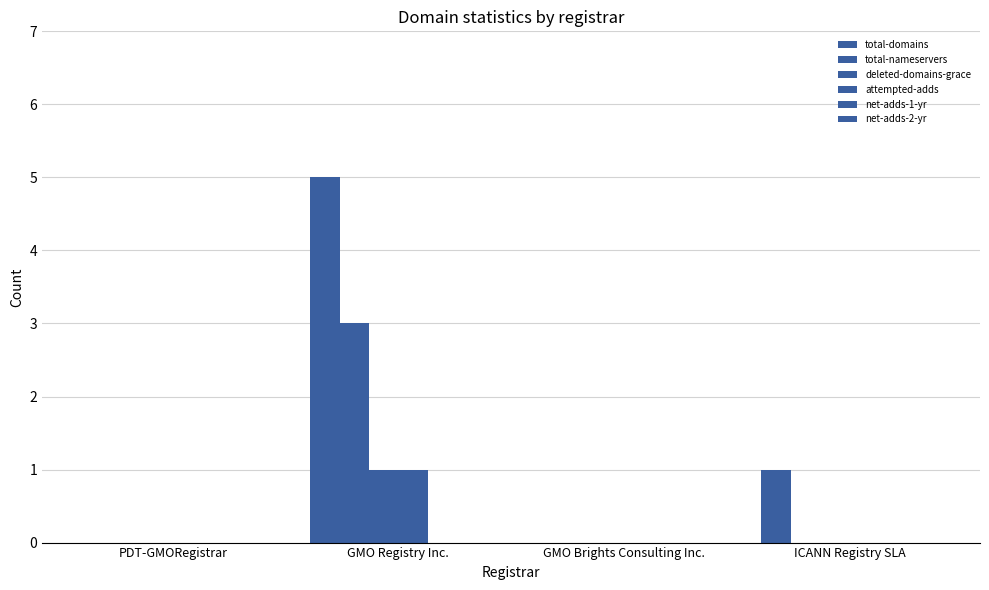

What is the greatest value displayed?

5